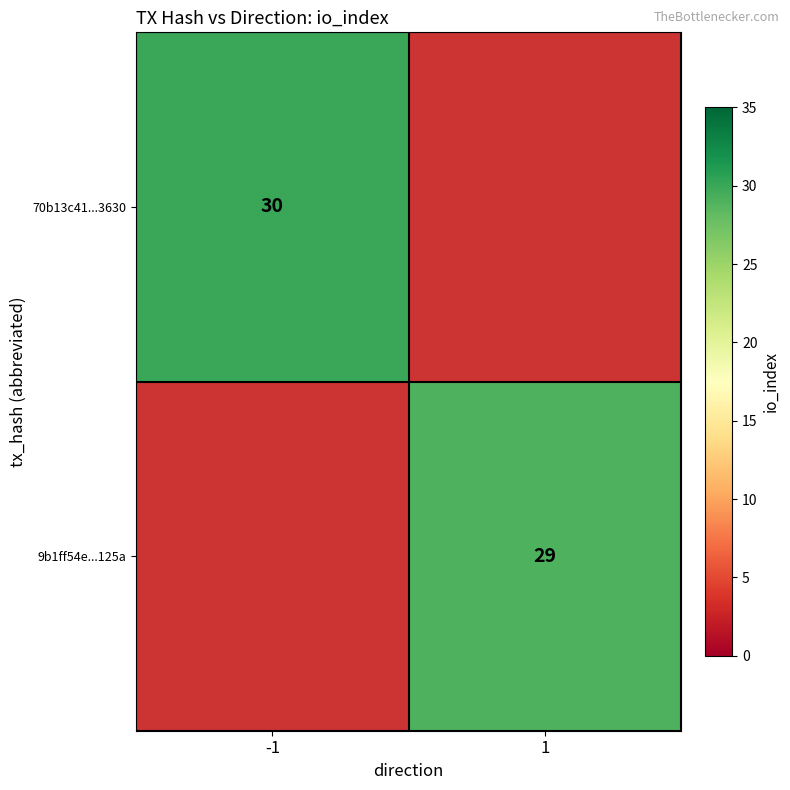

Is it true that 9b1ff54e...125a equals 29 at 1?

True